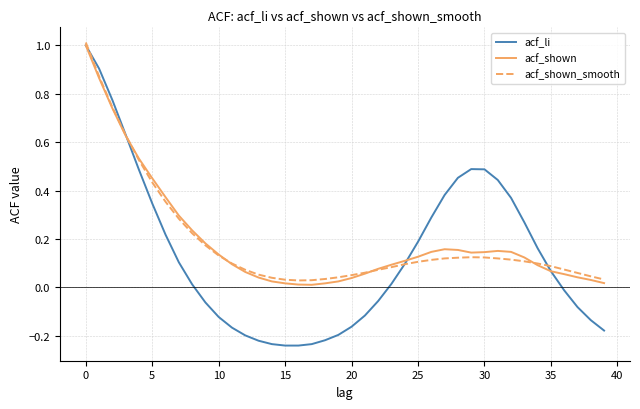

What is the highest value of the acf_shown series?

1.0